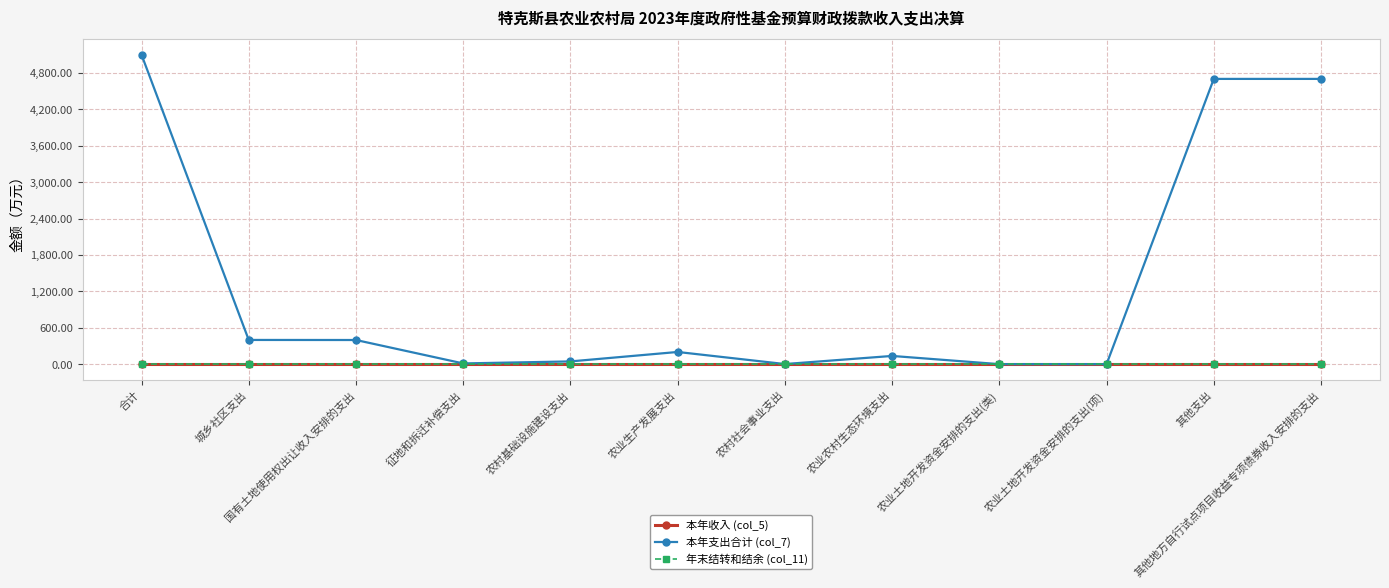

At which category does the chart reach its minimum across all series?

合计